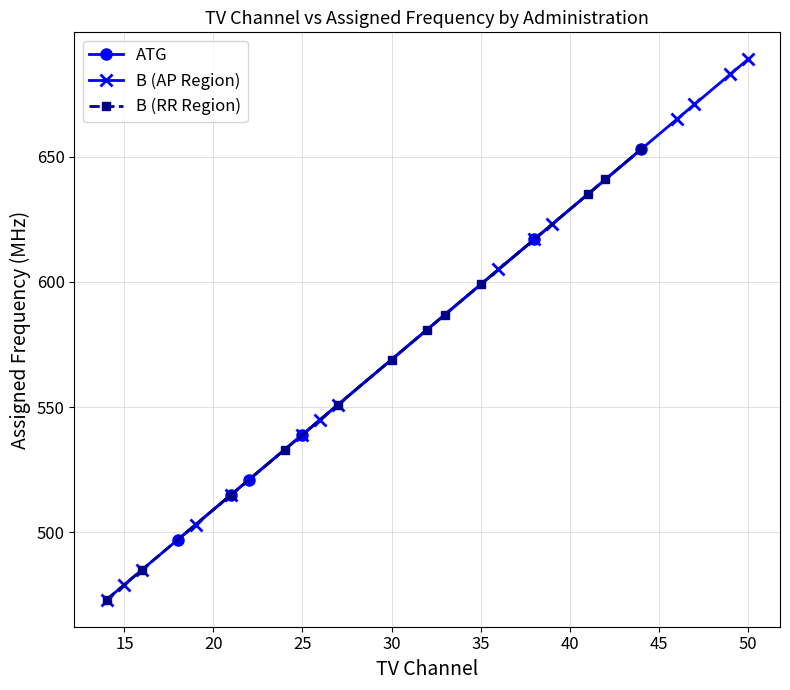

How many values exceed 539?

2